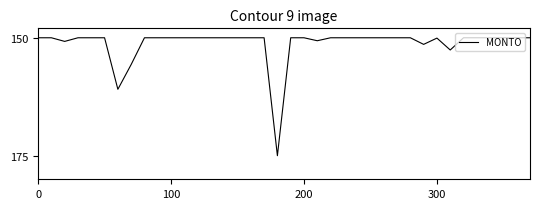

What is the smallest value displayed?

150.0